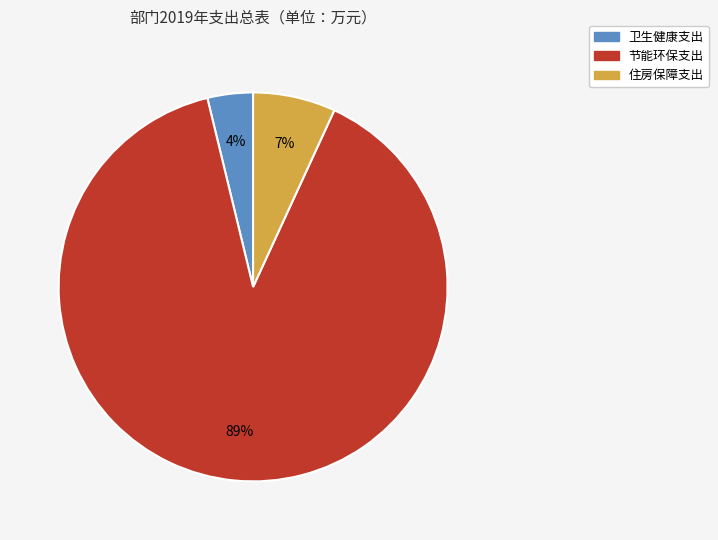

Combined, do 节能环保支出 and 住房保障支出 account for over 50%?

Yes